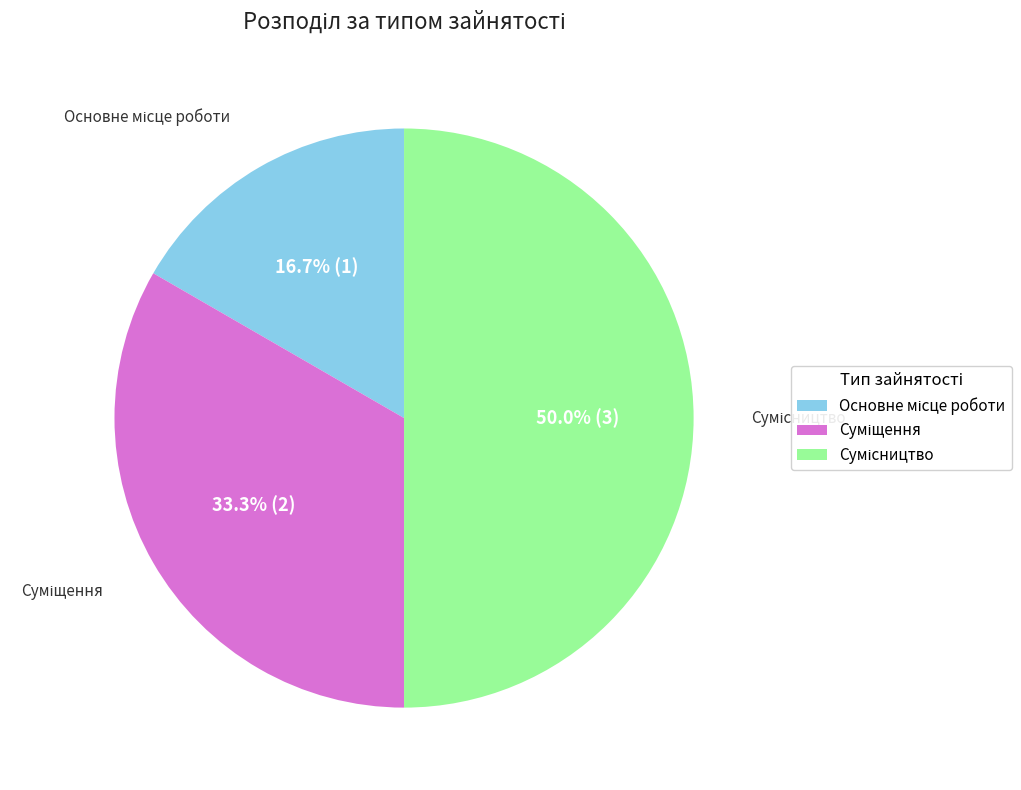

Which category has the smallest portion of the pie?

Основне місце роботи